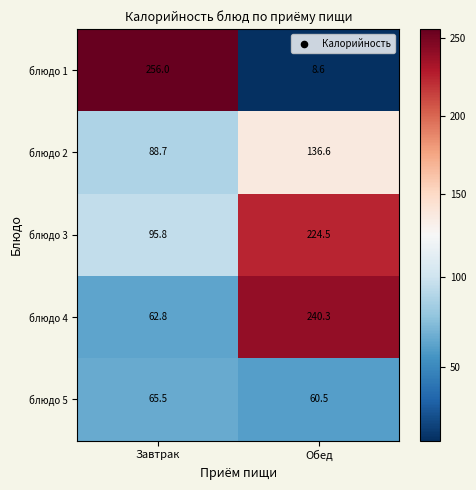

At how many categories does at least one series exceed 75?

2